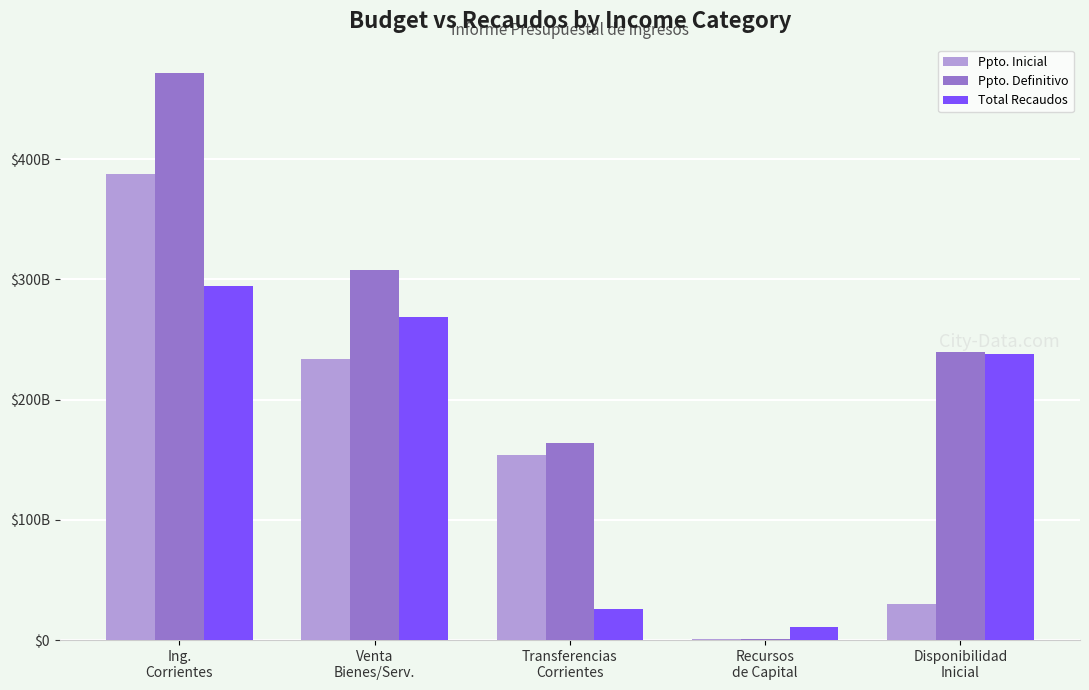

Does the chart contain stacked bars?

No